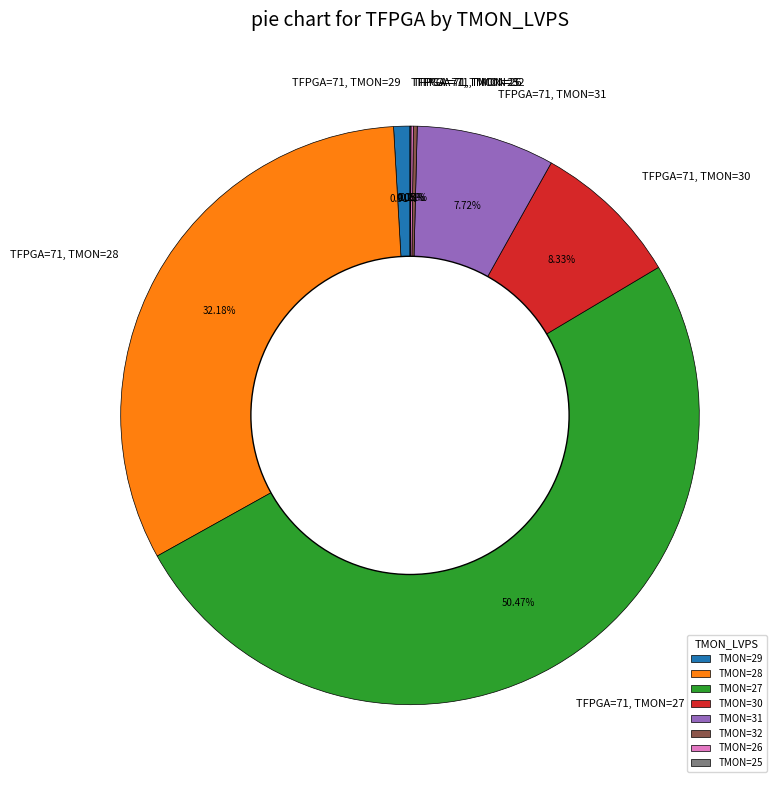

Is TFPGA=71, TMON=28 the majority of the pie?

No